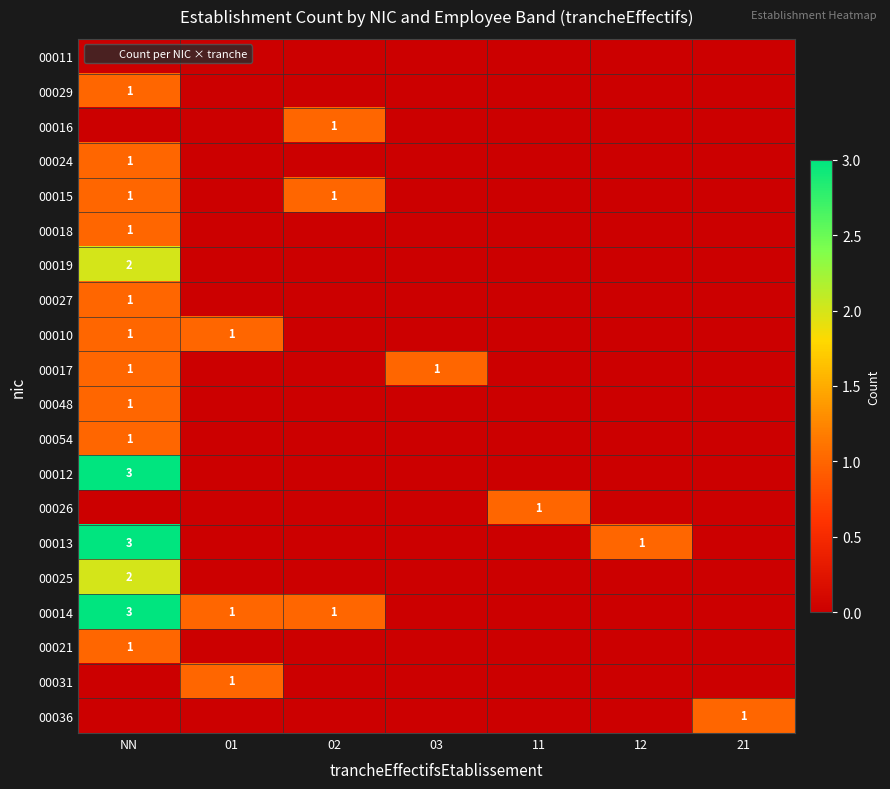

What is the maximum value shown in the chart?

3